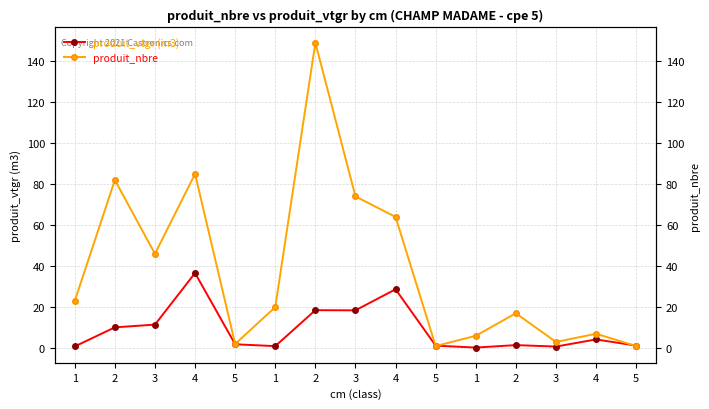

How many lines are shown in the chart?

2